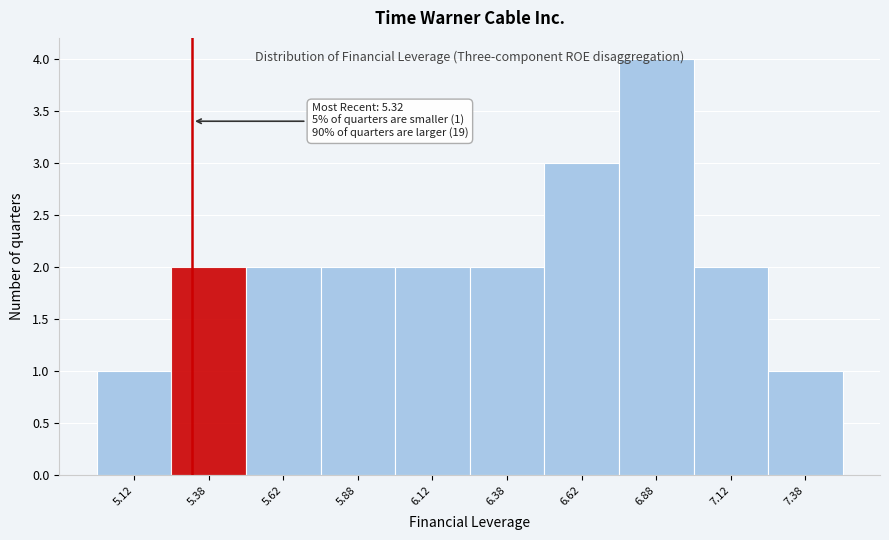

Over which range of the x-axis is the bar tallest?

6.75 to 7.00